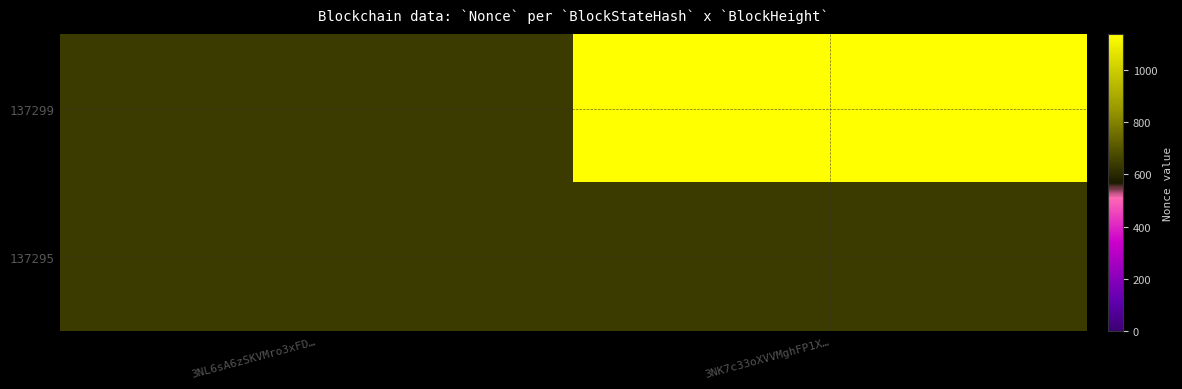

How many distinct data groups are displayed?

2